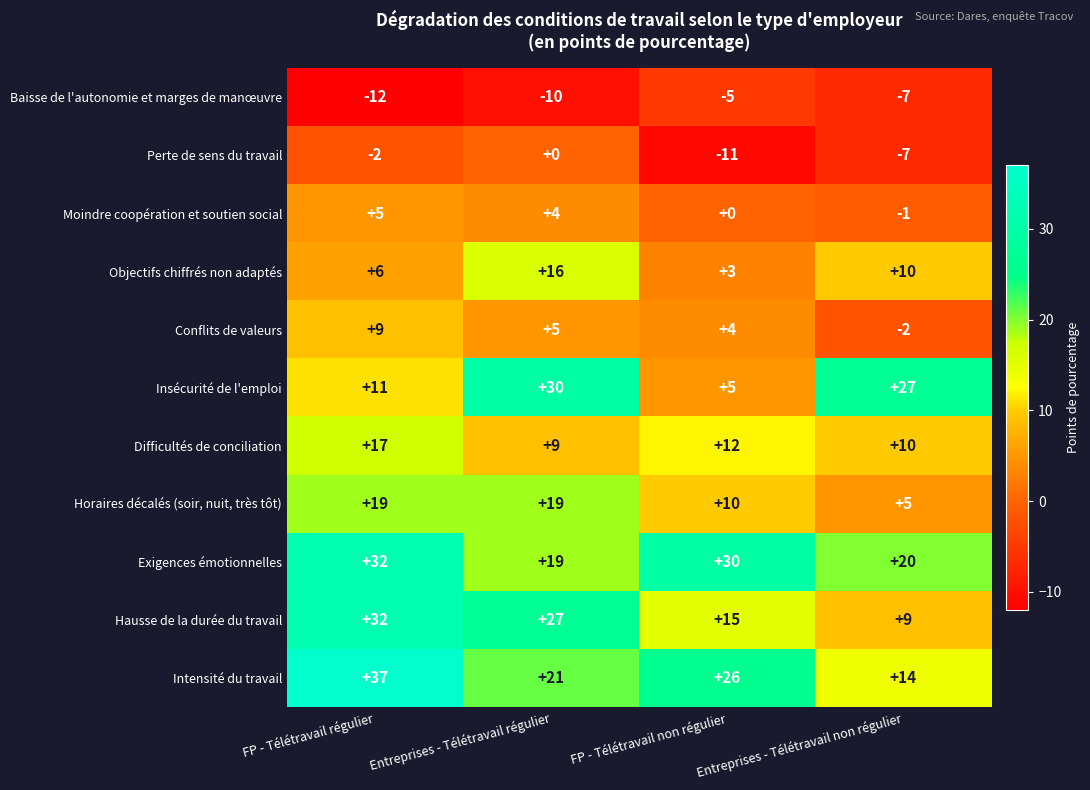

Which series changed the most between FP - Télétravail régulier and FP - Télétravail non régulier?

Hausse de la durée du travail